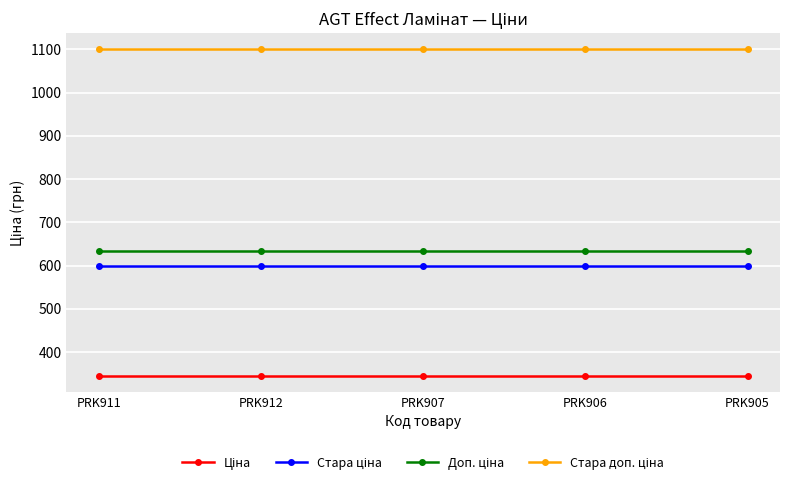

What is the total value across all series at PRK906?

2679.5